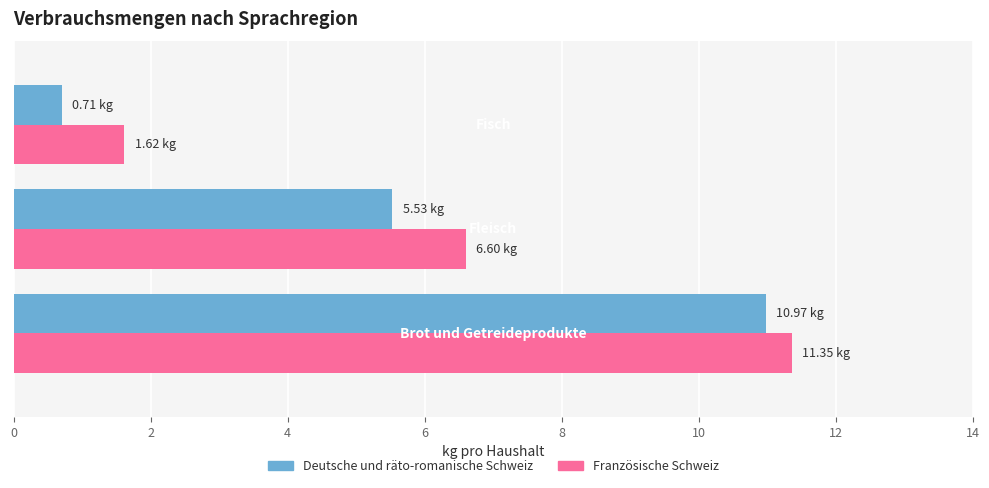

List the series in order of their overall mean, lowest first.

Deutsche und räto-romanische Schweiz, Französische Schweiz